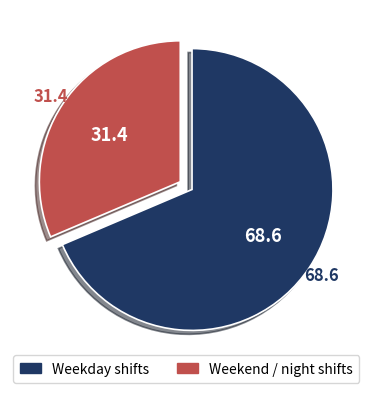

Approximately how many times larger is the value at Weekday shifts compared to Weekend / night shifts?

2.2